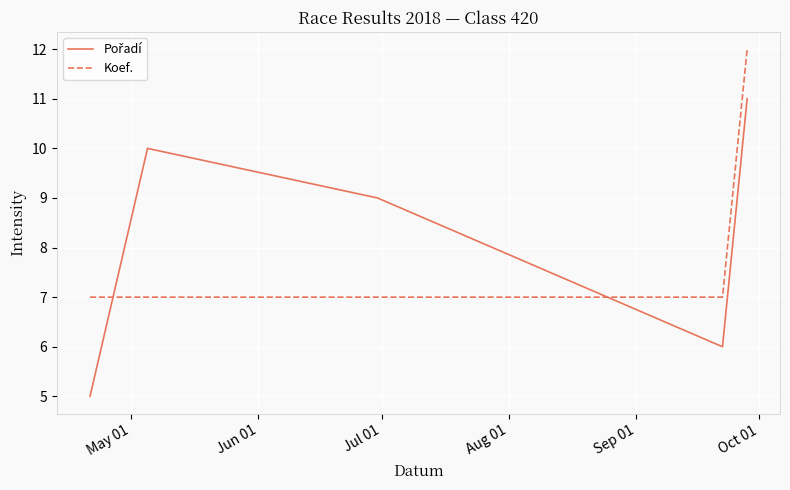

What is the greatest value displayed?

12